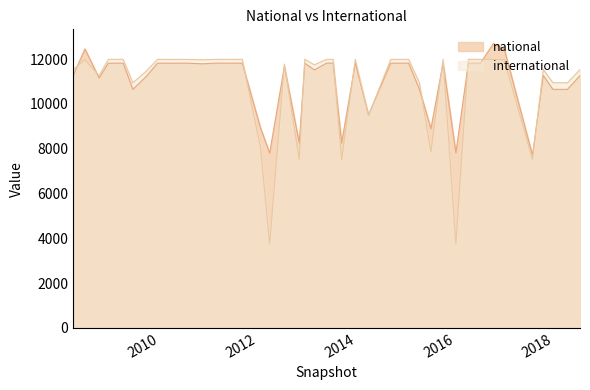

Which series has the widest spread of values?

international